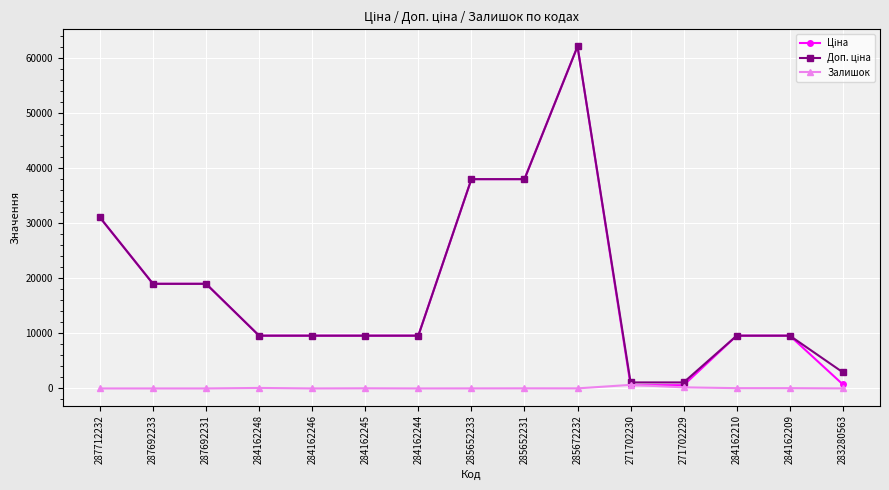

At how many categories does at least one series exceed 46827?

1